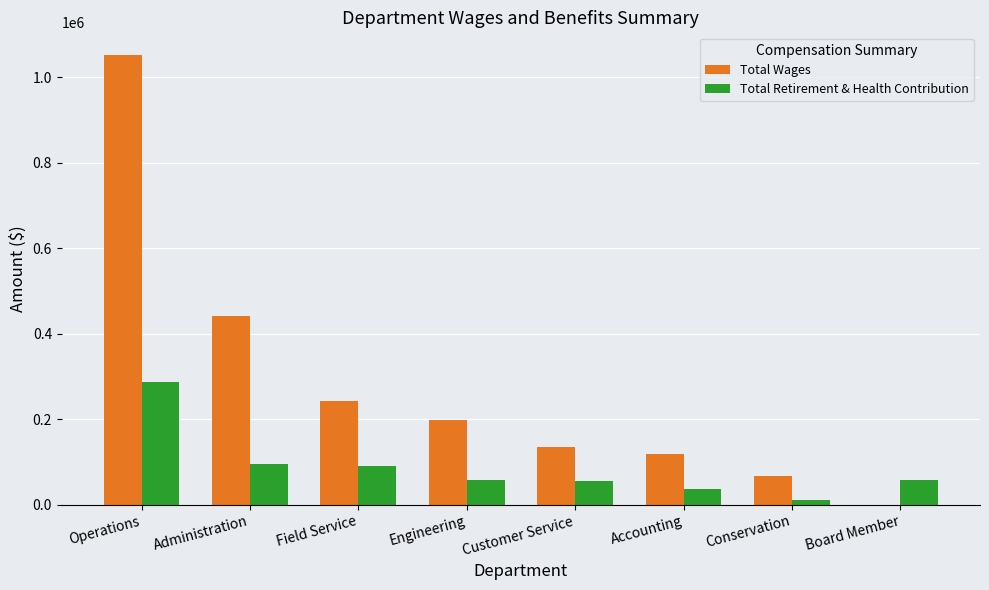

Read the Total Retirement & Health Contribution value at Field Service.

90895